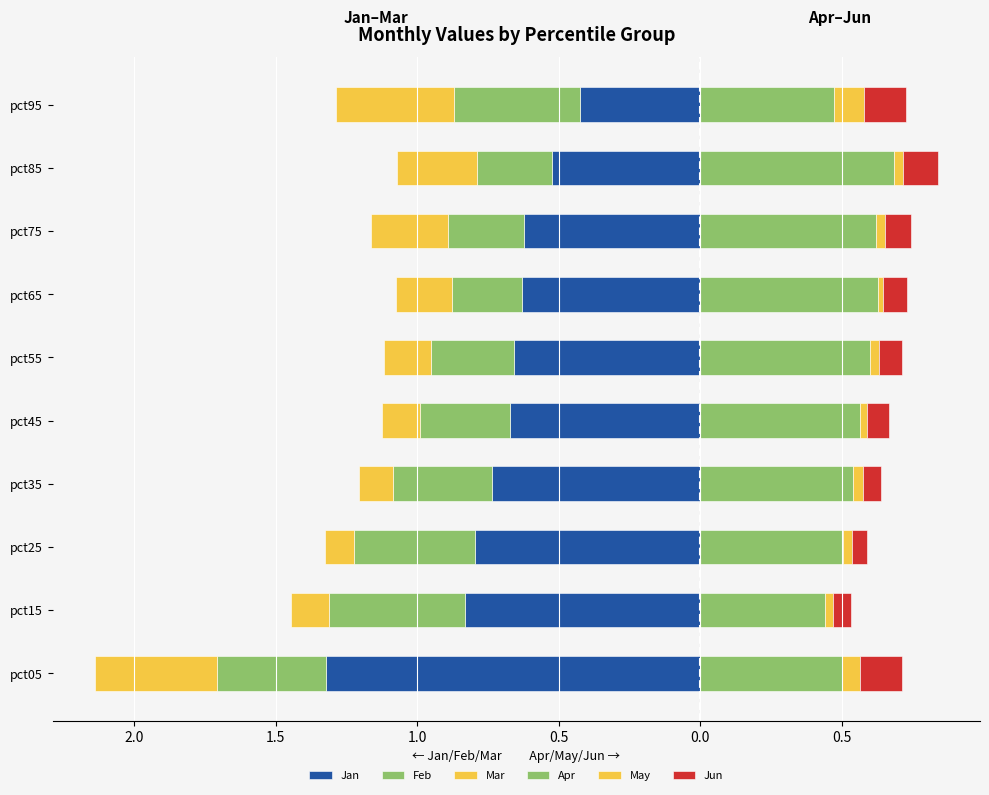

The Jun series shows 0.1 at pct75. True or false?

True